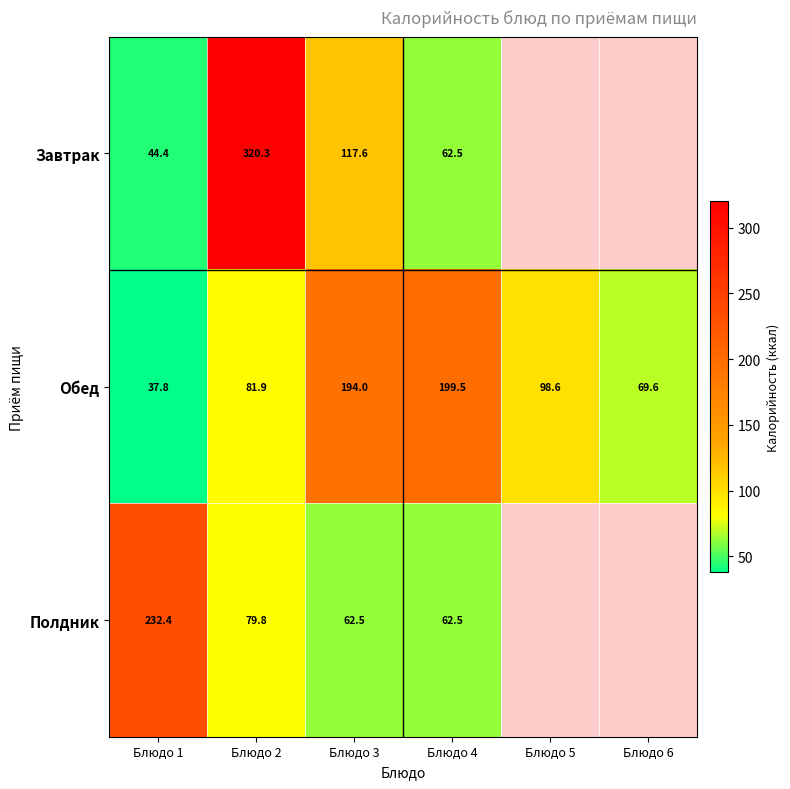

At how many categories does at least one series exceed 144?

4